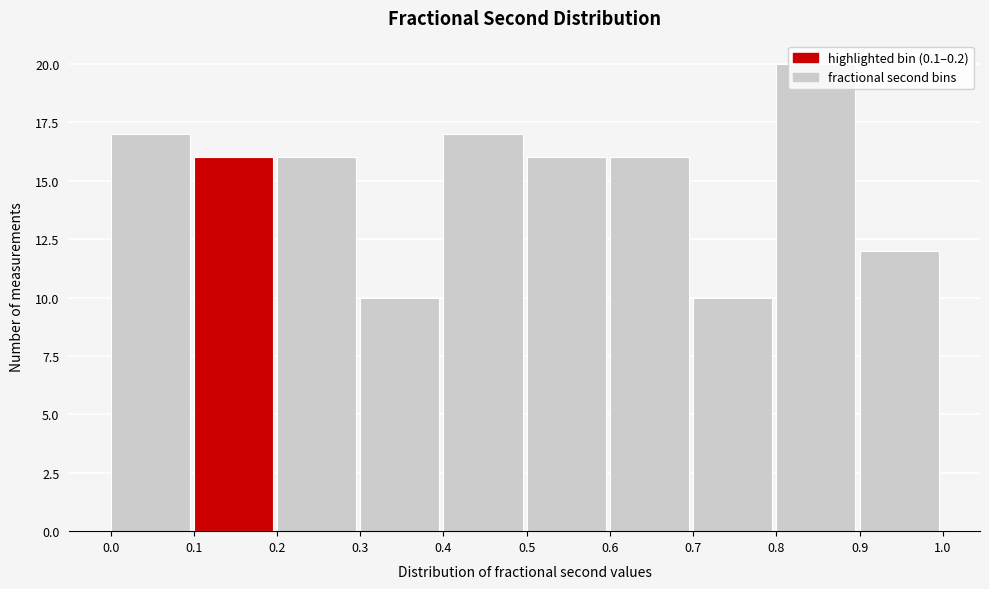

Which range on the x-axis has the tallest bar?

0.8 to 0.9